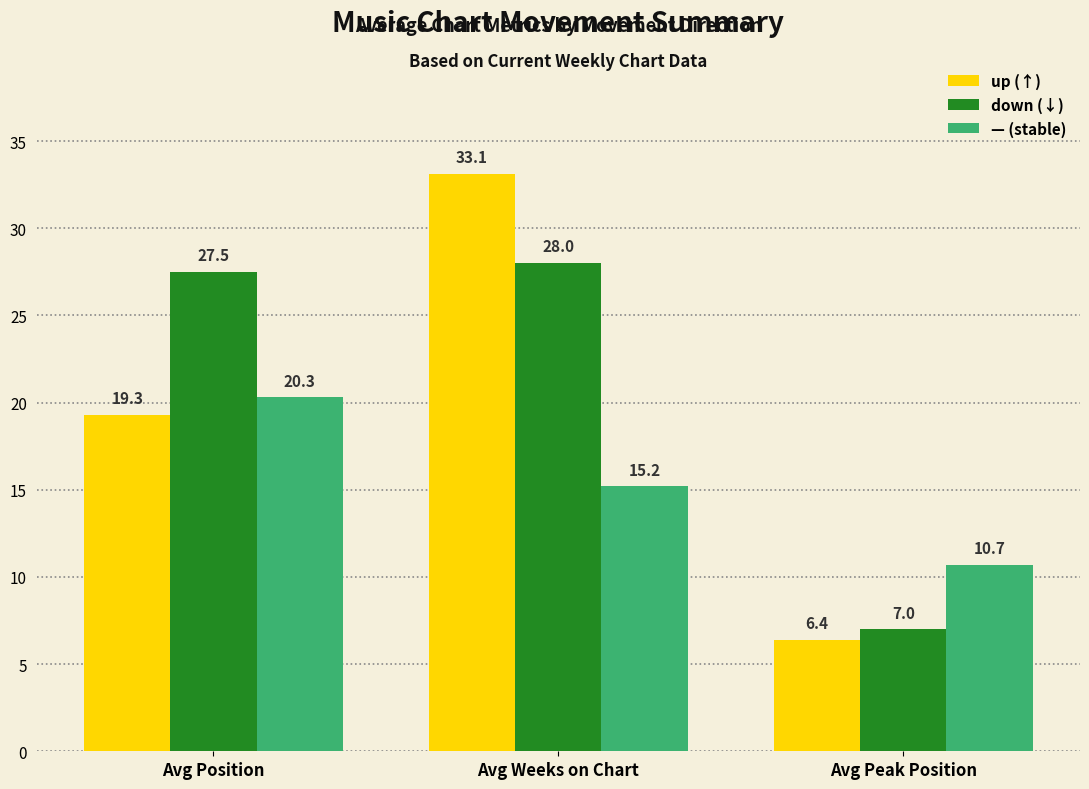

What is the total value across all series at Avg Peak Position?

24.1